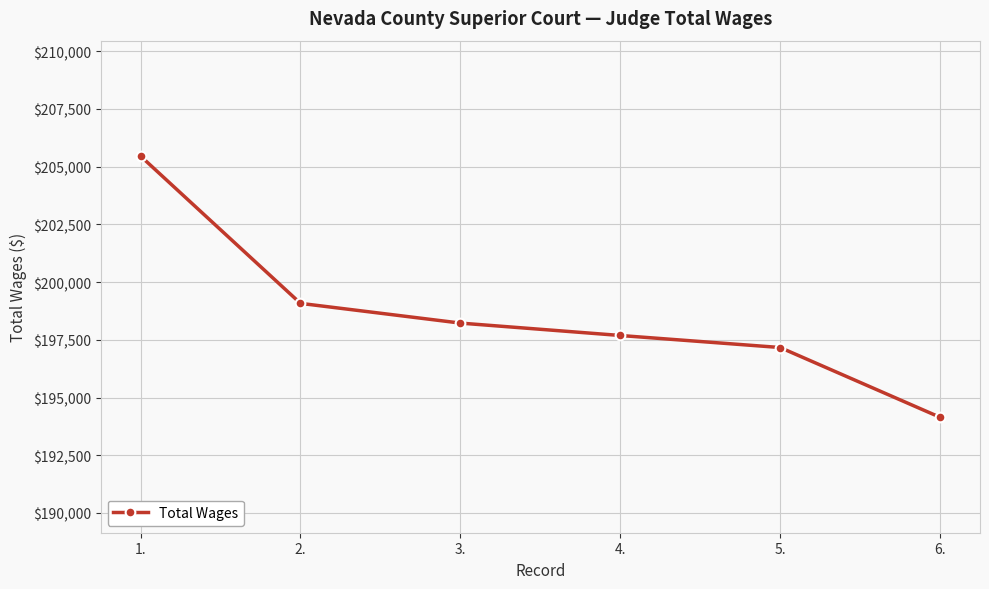

What position from the left is 1.?

1